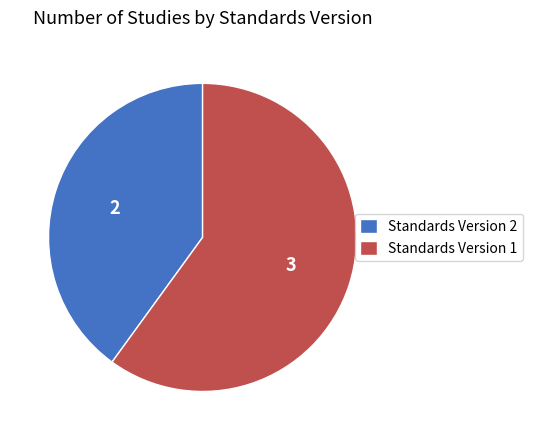

Combined, do Standards Version 2 and Standards Version 1 account for over 50%?

Yes